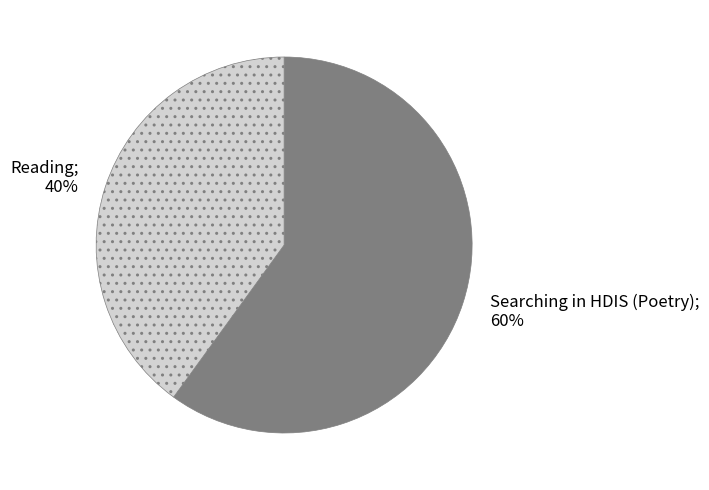

How many segments does this pie chart have?

2